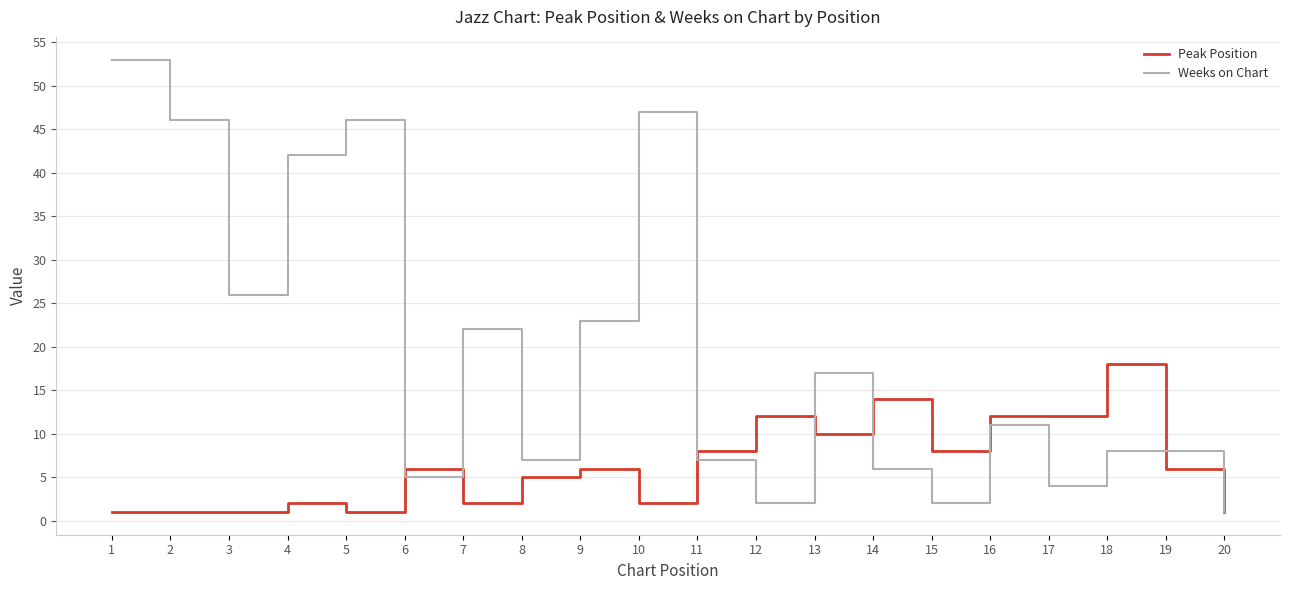

Which category has the lowest value in the Weeks on Chart series?

20